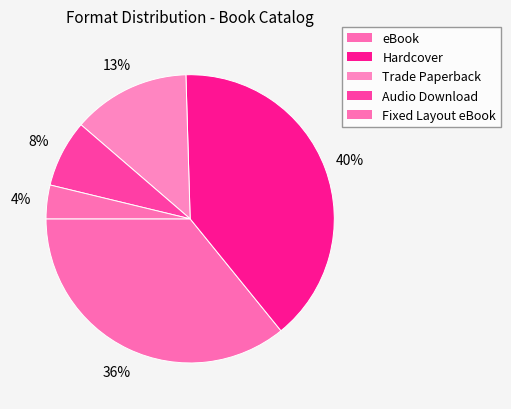

Is there any slice that represents more than half of the pie?

No